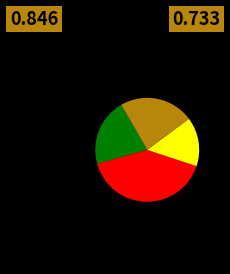

Does any single category account for the majority?

No